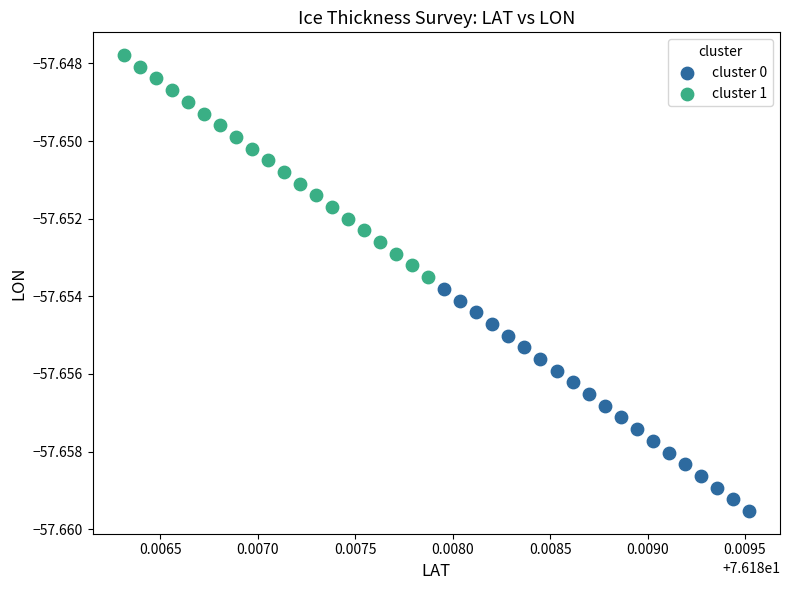

Which series has the widest spread of Y values?

cluster 0